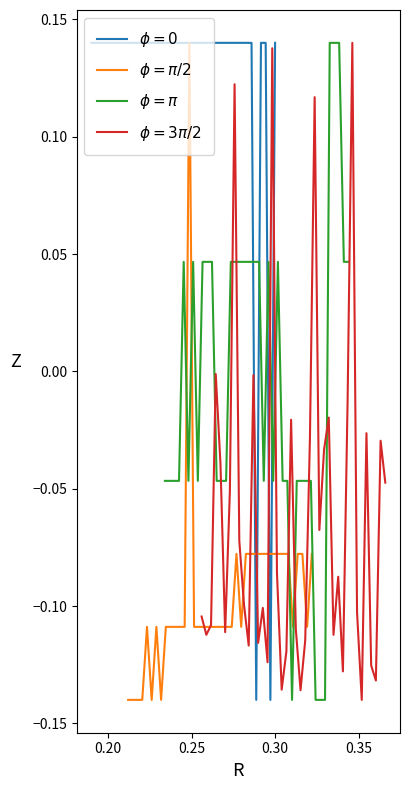

Which series ends up on top after the final intersection of $\phi=0$ and $\phi = \pi/2$?

$\phi=0$